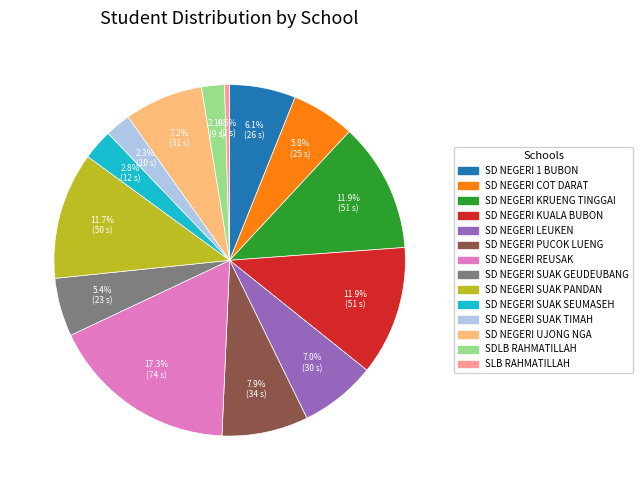

Which has a higher value, SD NEGERI REUSAK or SD NEGERI COT DARAT?

SD NEGERI REUSAK